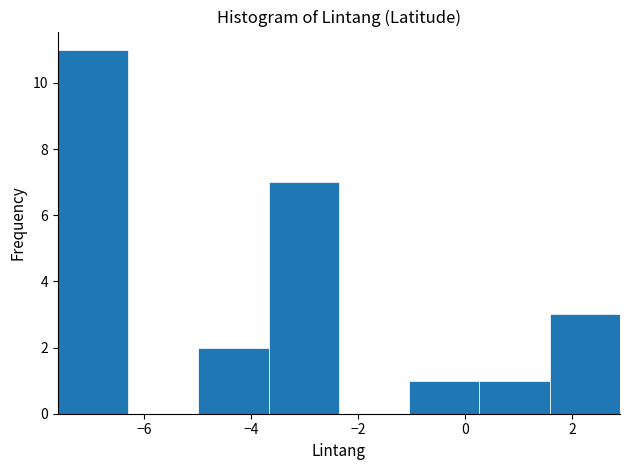

Reading left to right, list every bar in this chart as the range it spans on the x-axis followed by its height. Neither the bar edges nor the heights are printed on the chart, so give them approximately, as read against the axes.

-7.6 to -6.4: 11
-6.4 to -5.0: 0
-5.0 to -3.6: 2
-3.6 to -2.4: 7
-2.4 to -1.0: 0
-1.0 to 0.2: 1
0.2 to 1.6: 1
1.6 to 3.0: 3